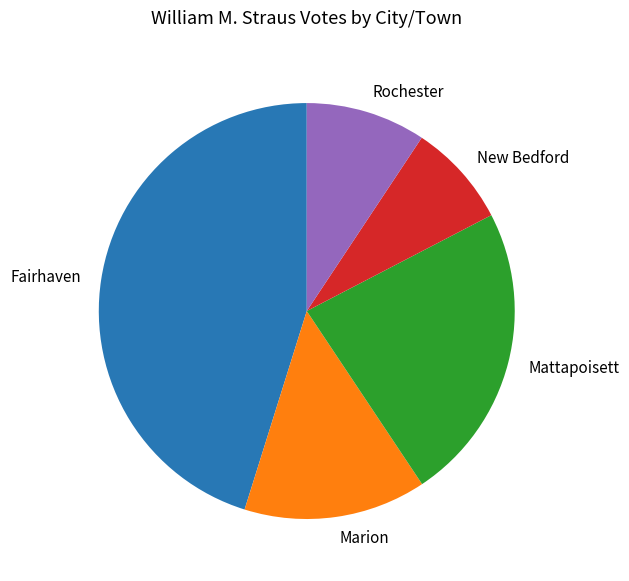

Which has a higher value, Rochester or Mattapoisett?

Mattapoisett